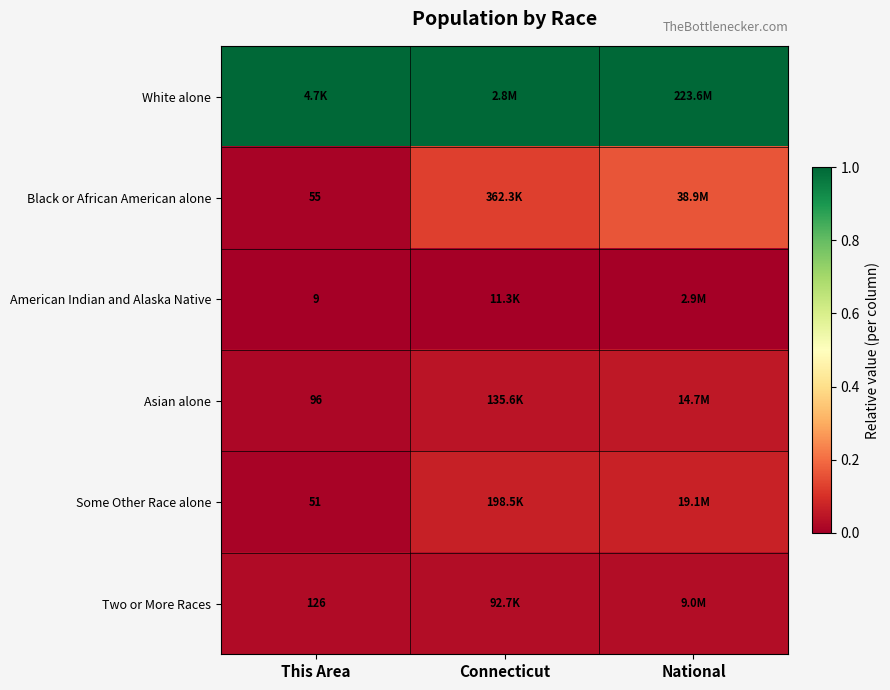

Rank the categories by Some Other Race alone value from lowest to highest.

This Area, Connecticut, National